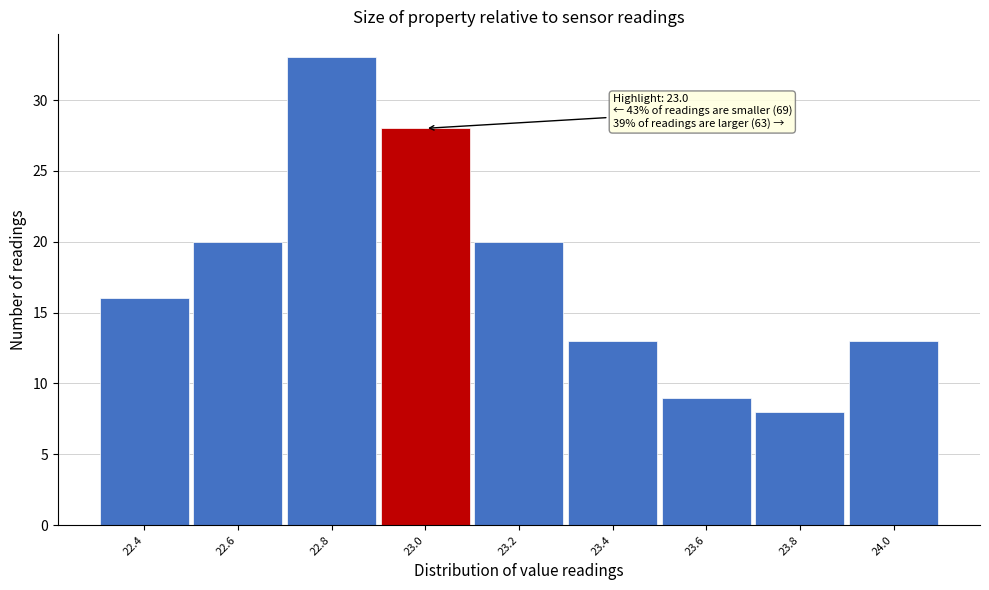

Which range on the x-axis has the tallest bar?

22.7 to 22.9